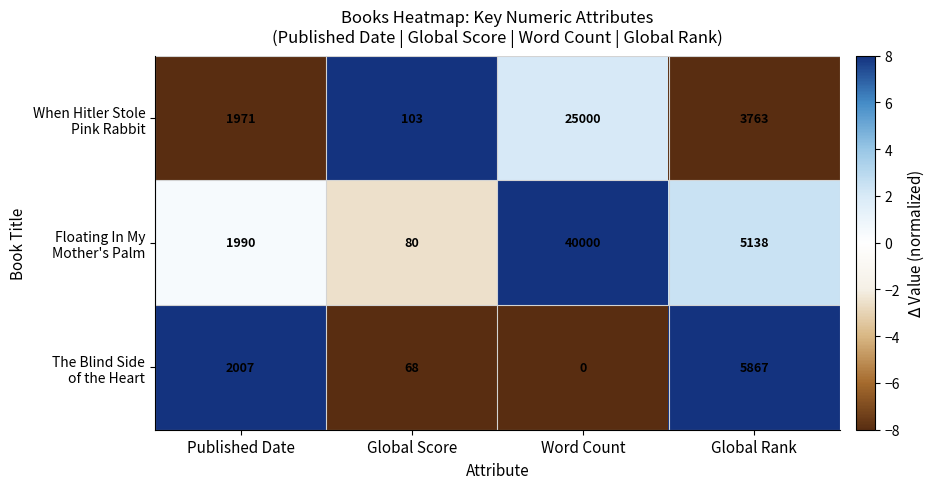

Which label corresponds to the smallest value in the chart?

Word Count